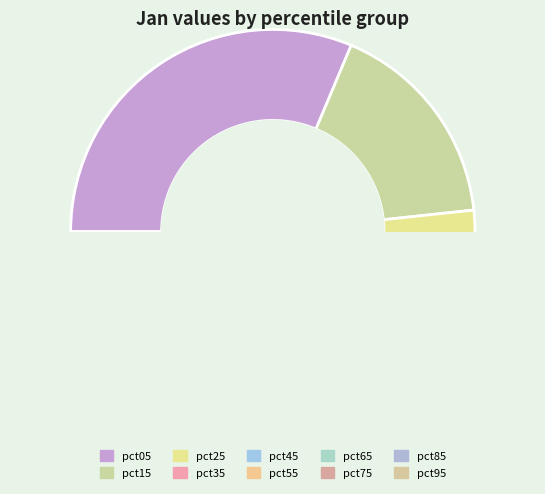

Count the number of slices in the pie.

10